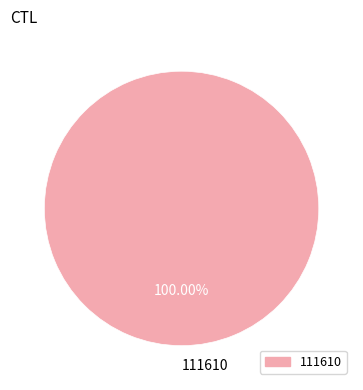

What percentage is the 111610 slice, to the nearest percent?

100%